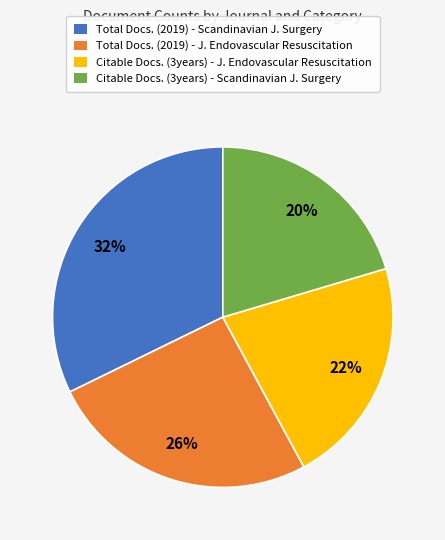

To the nearest percent, what is the difference between the largest and smallest slice percentages?

12%